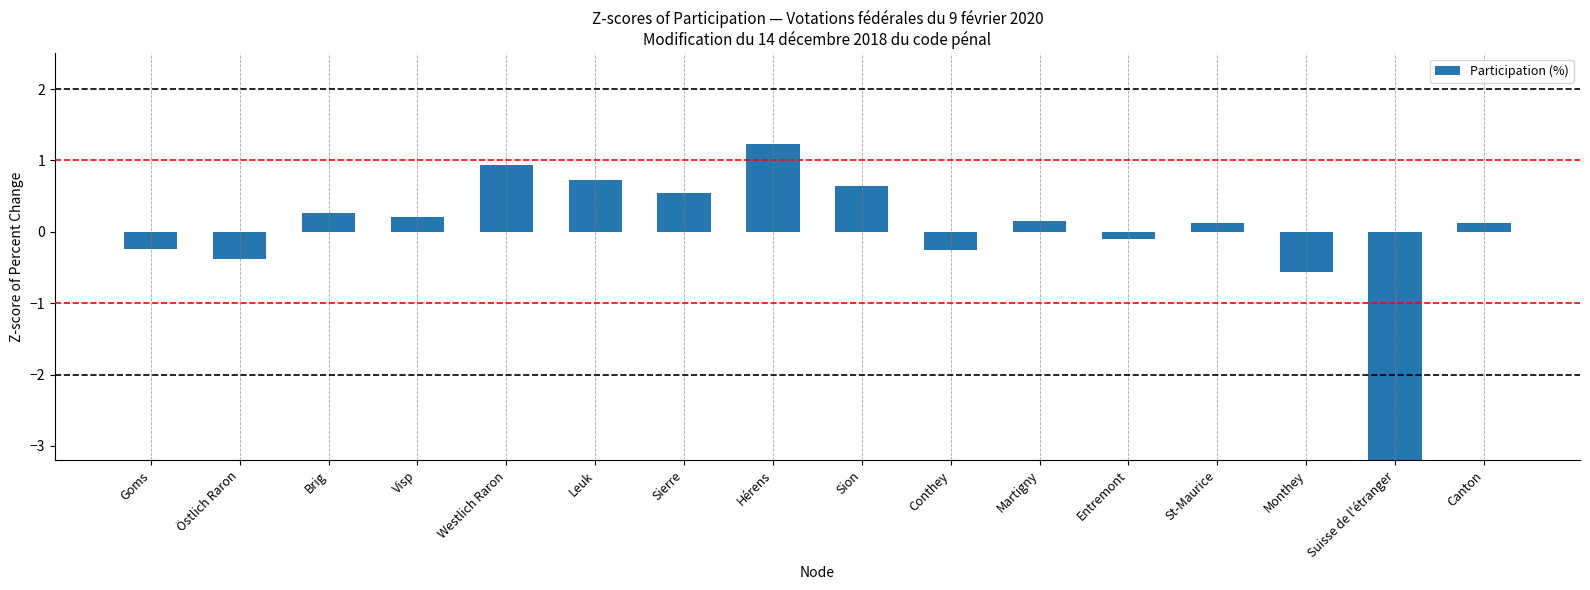

What is the label of the 7th bar from the right?

Conthey